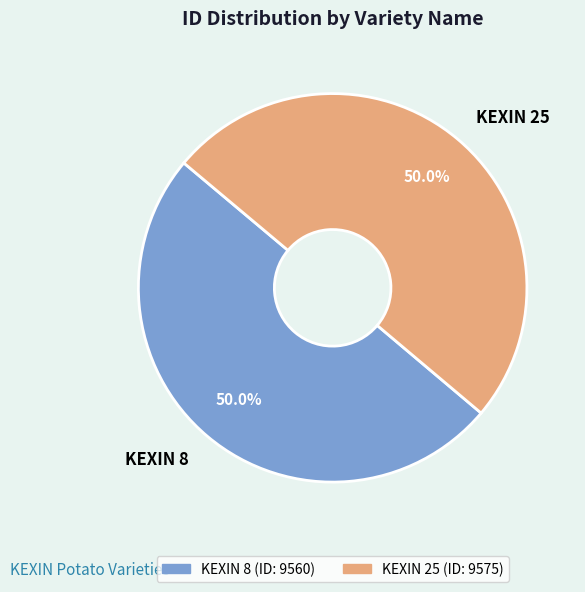

Do KEXIN 25 and KEXIN 8 together represent more than half of the pie?

Yes